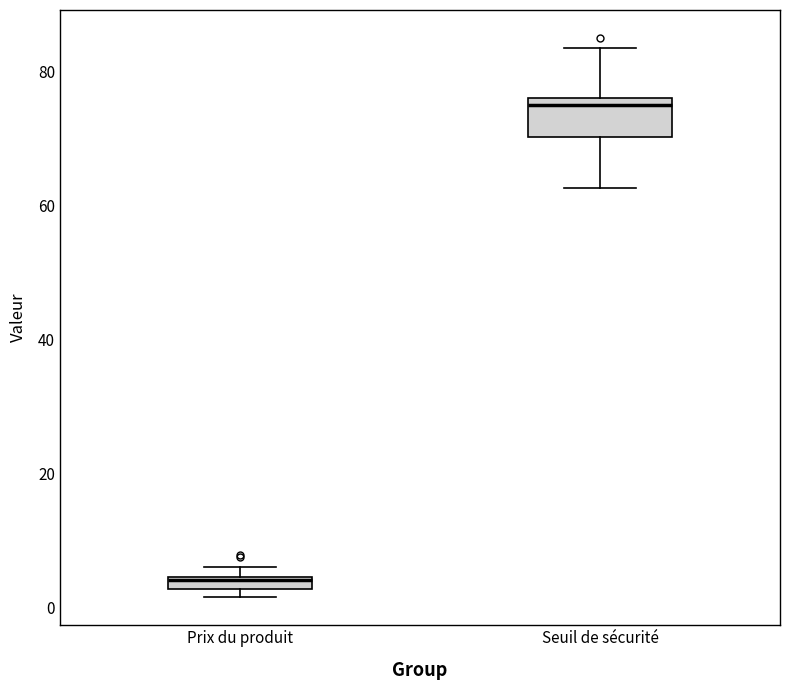

Which box is the tallest, from its lower edge to its upper edge?

Seuil de sécurité